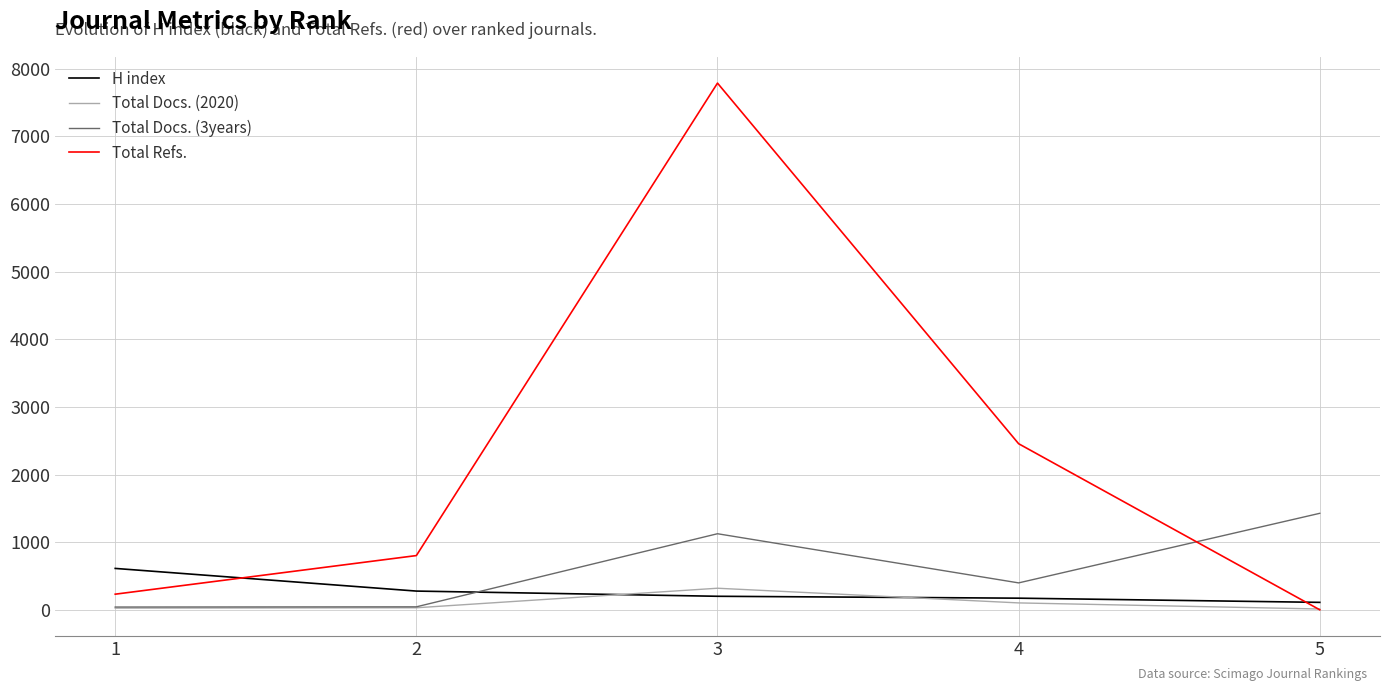

What are all the series names shown in the legend?

H index, Total Docs. (2020), Total Docs. (3years), Total Refs.